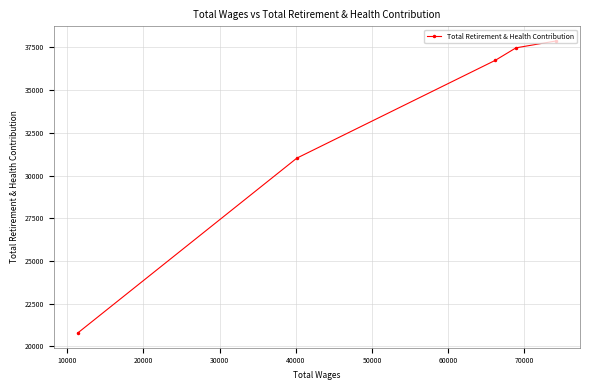

What is the value of the 5th point from the left?

37879